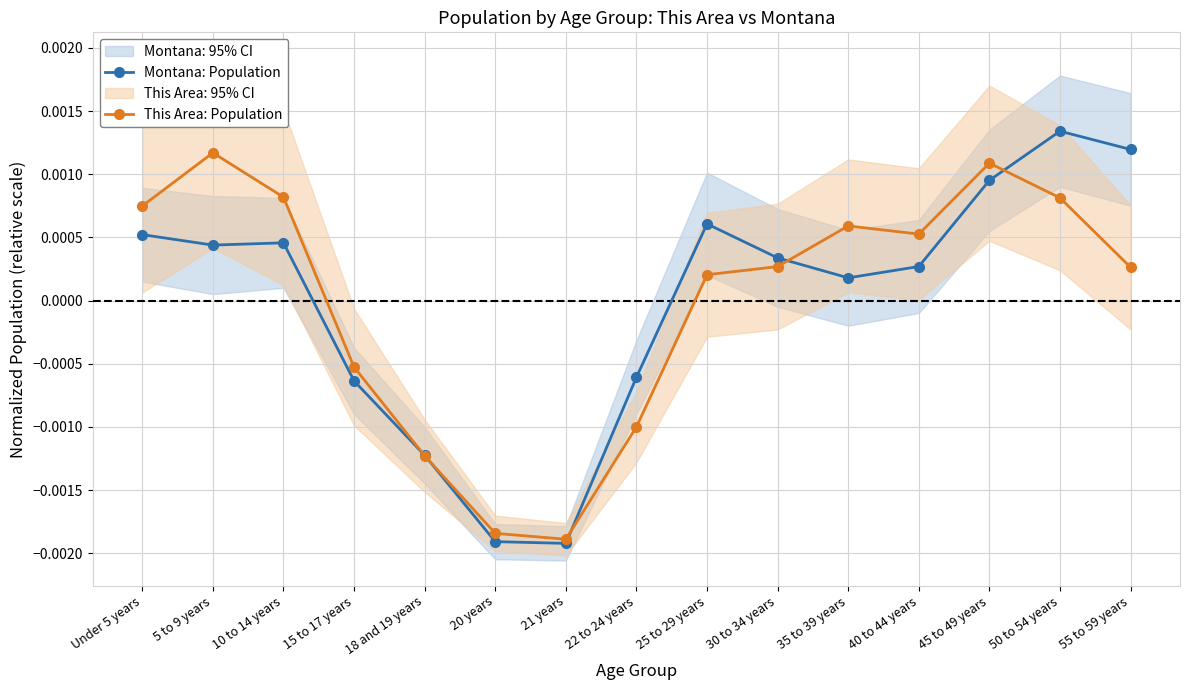

Between which two adjacent categories do Montana: Population and This Area: Population first intersect?

15 to 17 years and 18 and 19 years